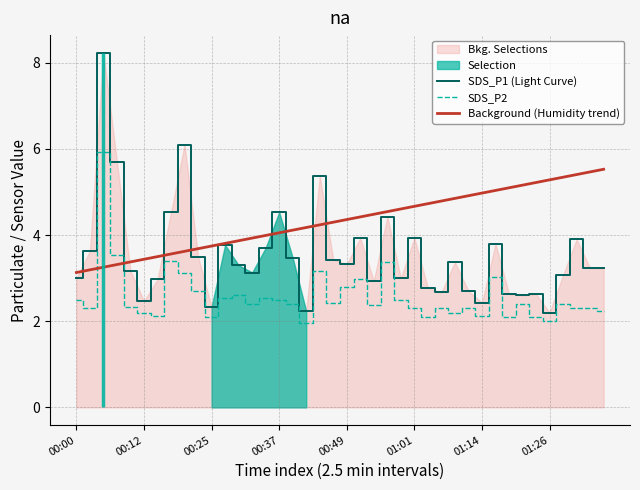

What is the minimum value for Background (Humidity trend)?

3.1